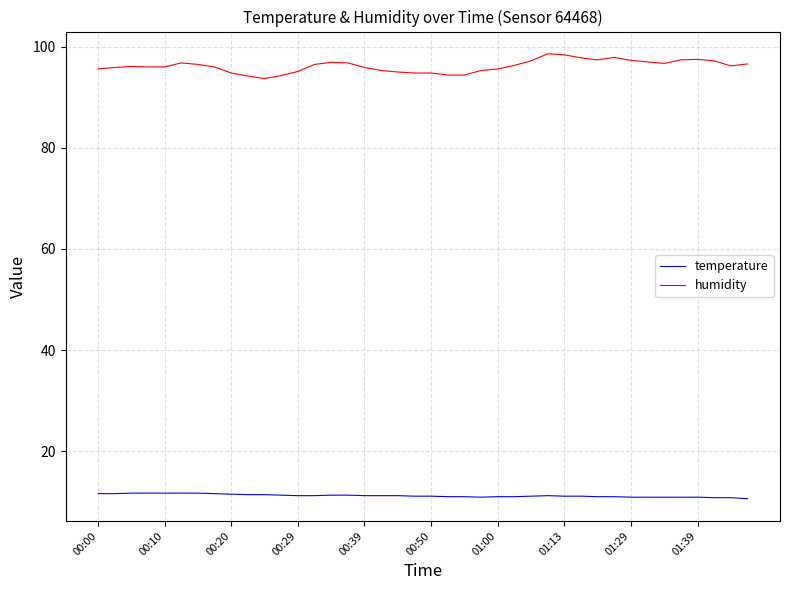

What is the maximum value shown in the chart?

98.6